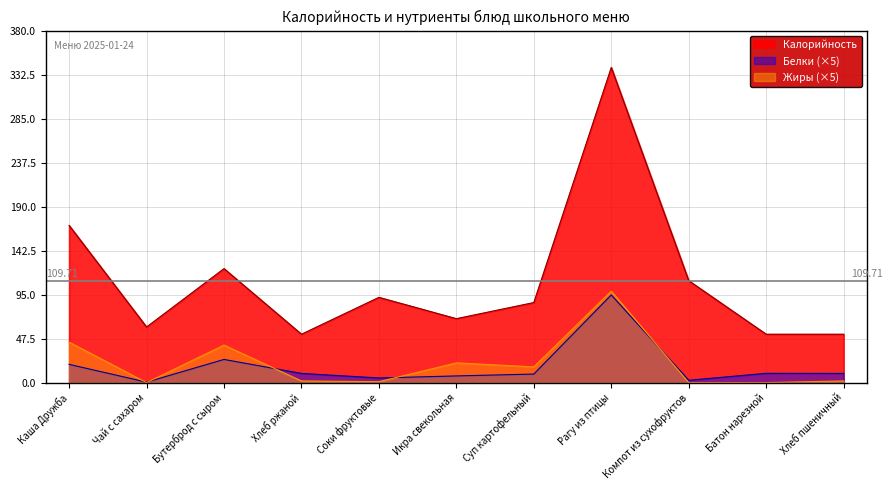

What is the difference between the highest and lowest values at Икра свекольная?

61.8